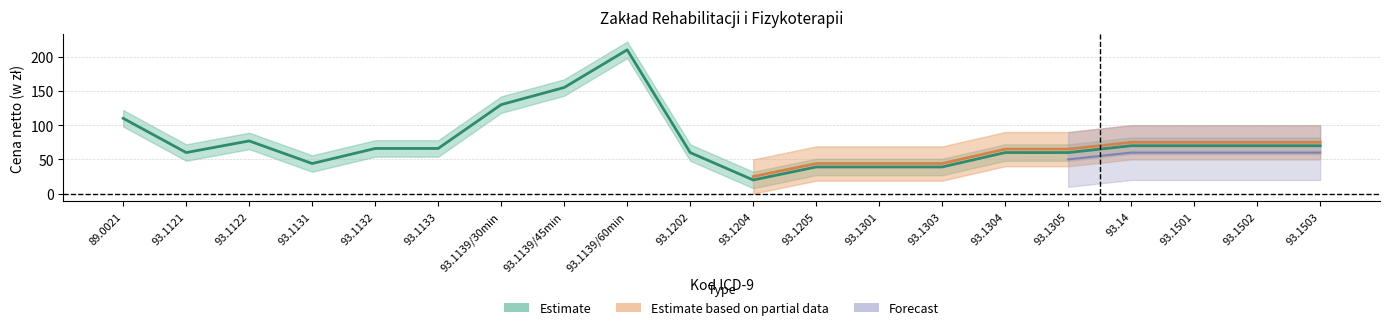

What is the sum of the Estimate values at 93.1122 and 93.1132?

143